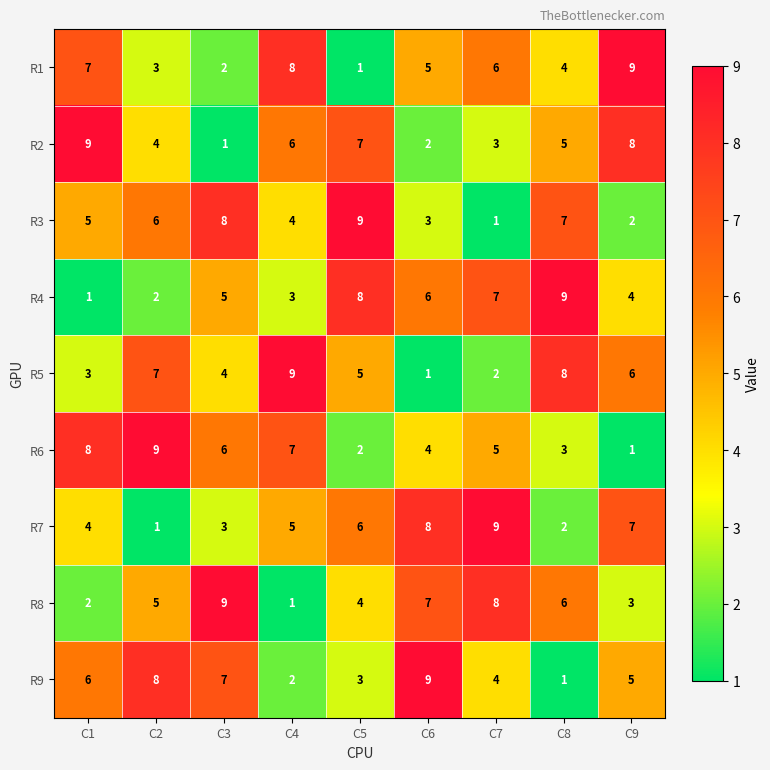

True or false: R4 has a value of 4 at C7.

False